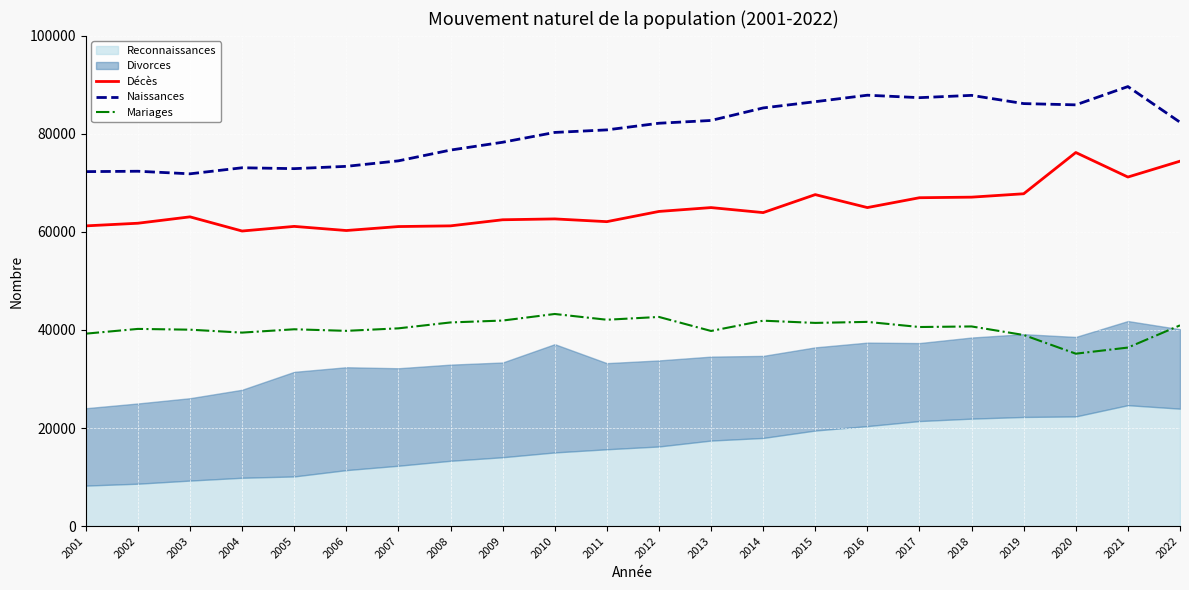

In Mariages, how many points are lower than both neighbors (excluding endpoints)?

7